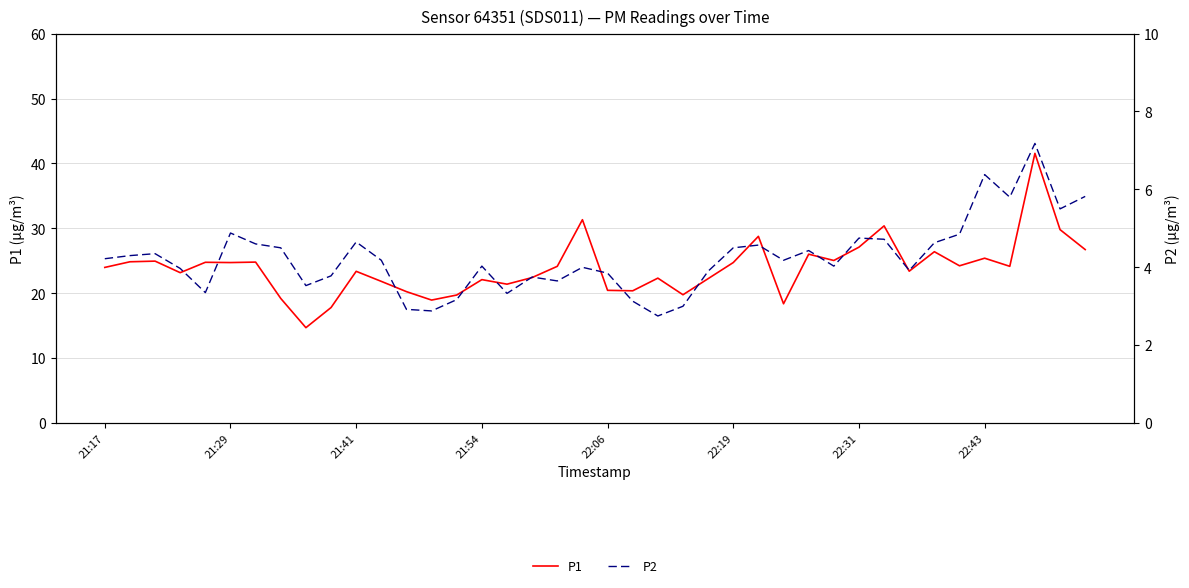

What position from the left is 34?

35